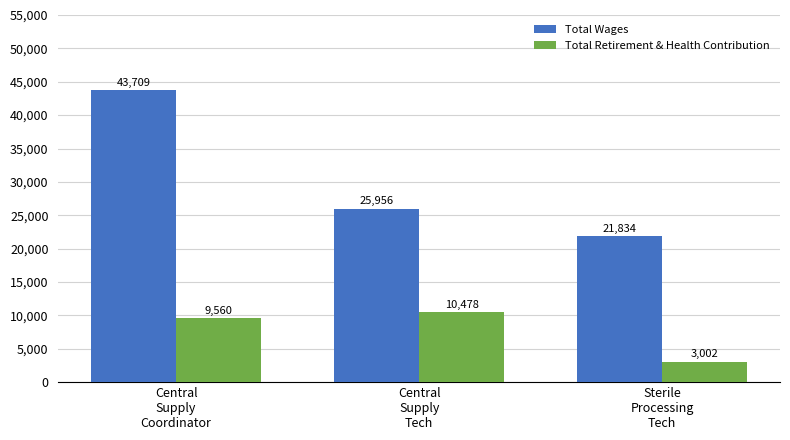

Rank the series by their maximum value, from lowest to highest.

Total Retirement & Health Contribution, Total Wages